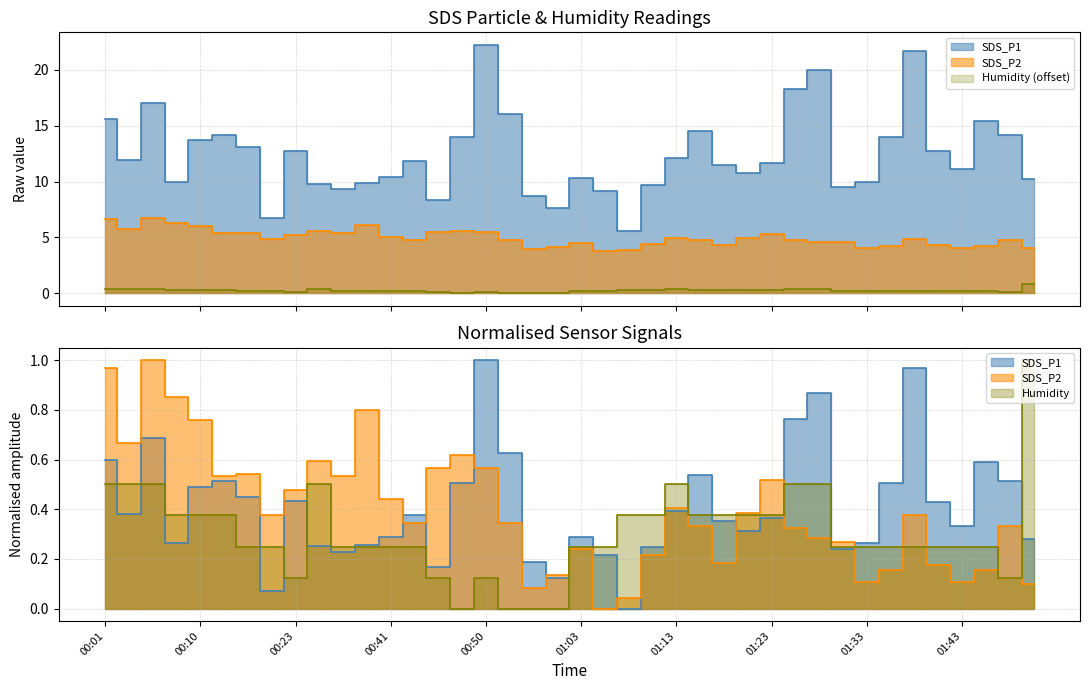

How many lines are shown in the chart?

3